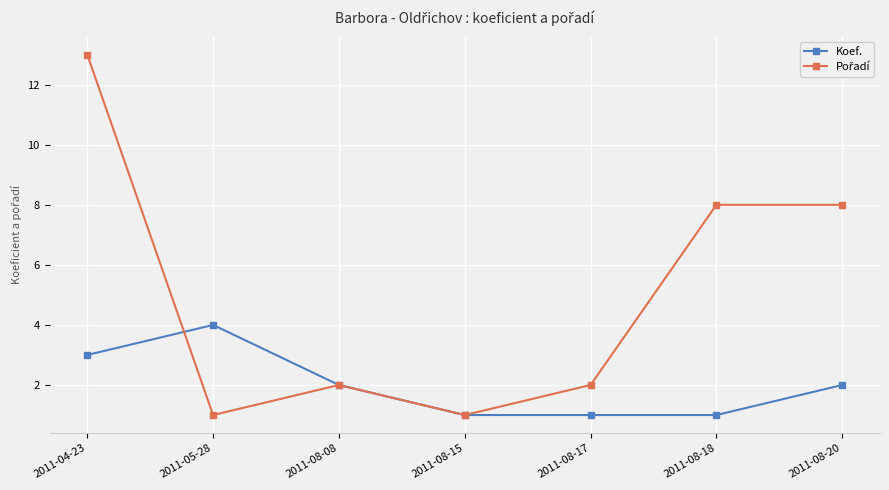

At which category is the sum across all series the highest?

2011-04-23